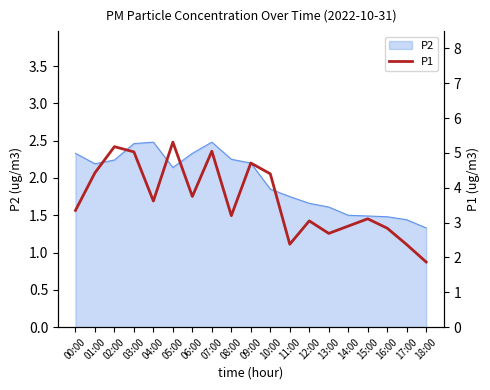

What is the label of the 3rd point from the right?

16:00